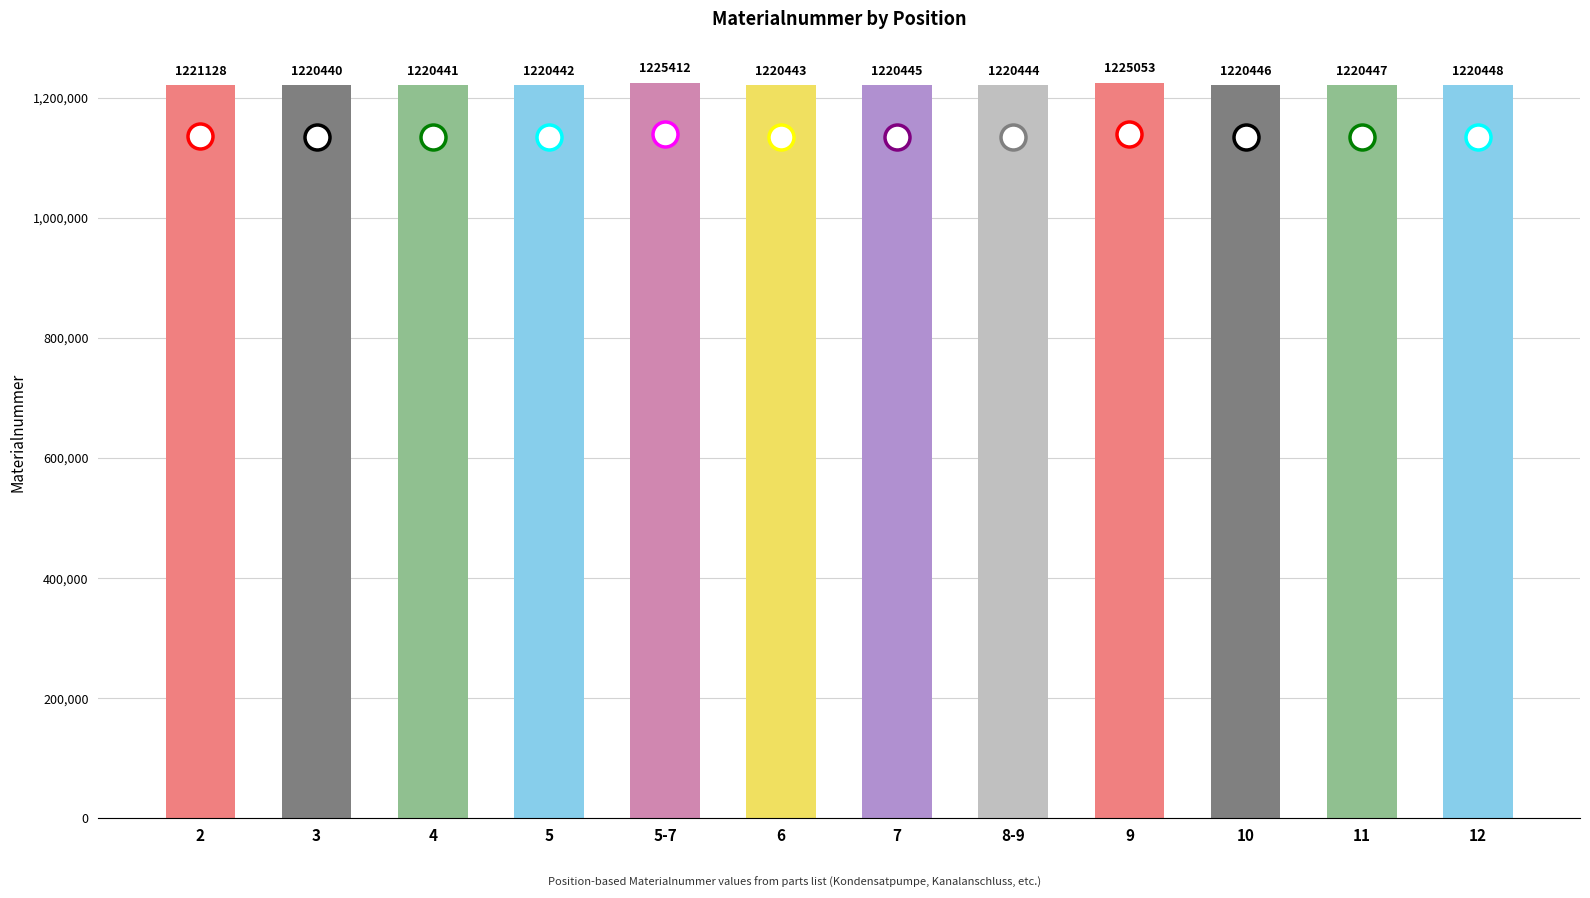

The value at 5-7 is 1826759. True or false?

False